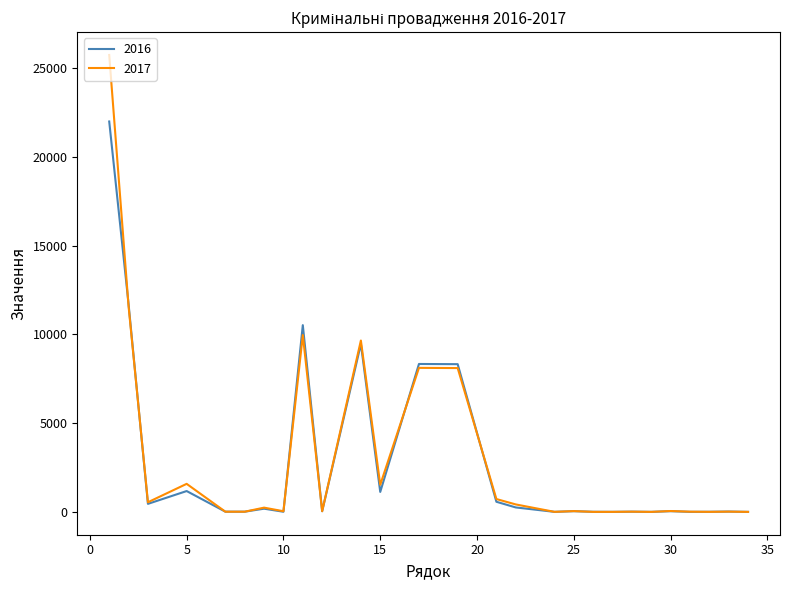

Rank the series by their maximum value, from highest to lowest.

2017, 2016